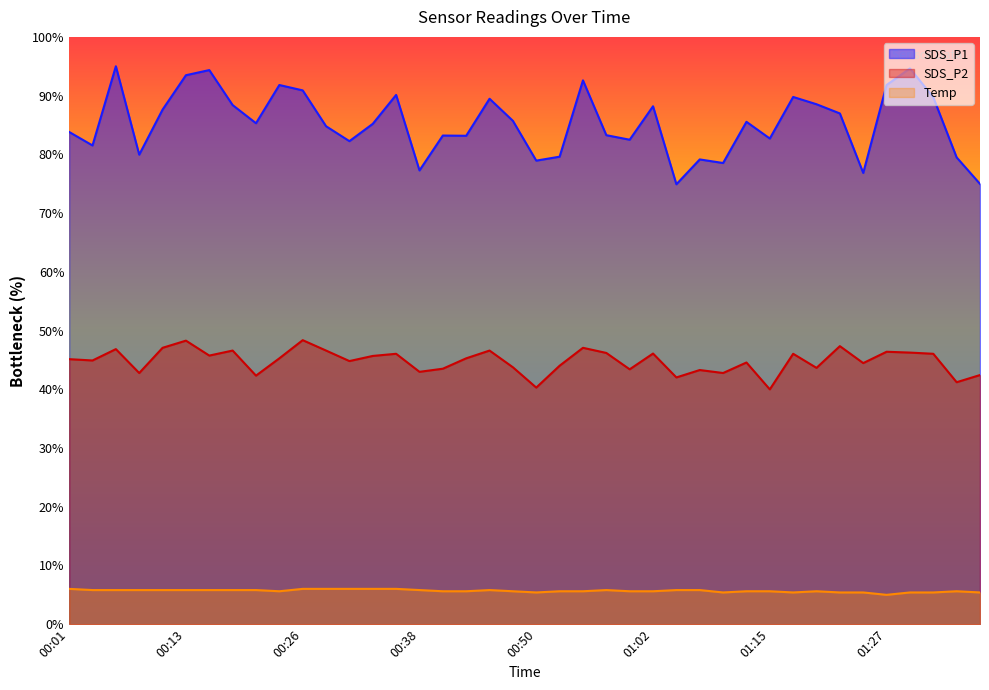

Which series has the largest total across all categories?

SDS_P1